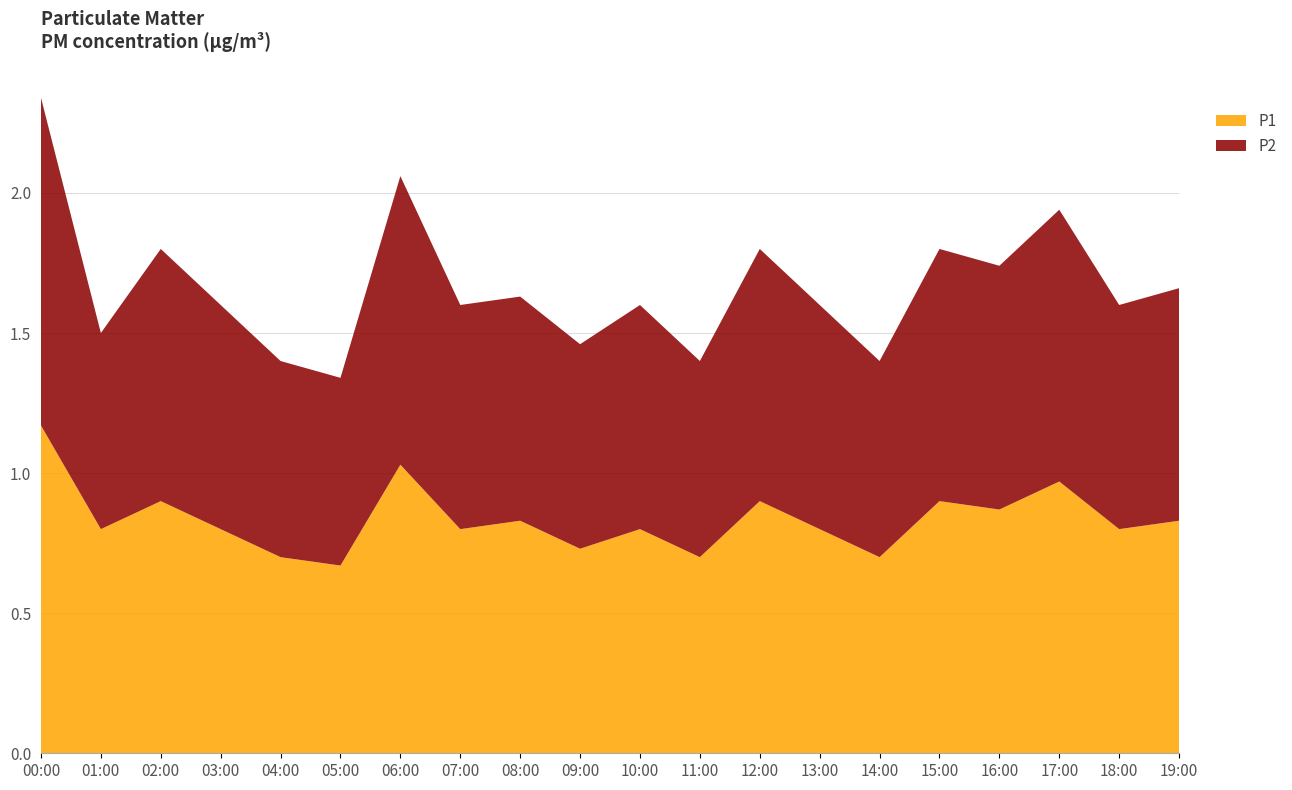

Reading left to right, what are all the values shown in this chart?

P1: 1.2	0.8	0.9	0.8	0.7	0.7	1.0	0.8	0.8	0.7	0.8	0.7	0.9	0.8	0.7	0.9	0.9	1.0	0.8	0.8
P2: 1.2	0.7	0.9	0.8	0.7	0.7	1.0	0.8	0.8	0.7	0.8	0.7	0.9	0.8	0.7	0.9	0.9	1.0	0.8	0.8